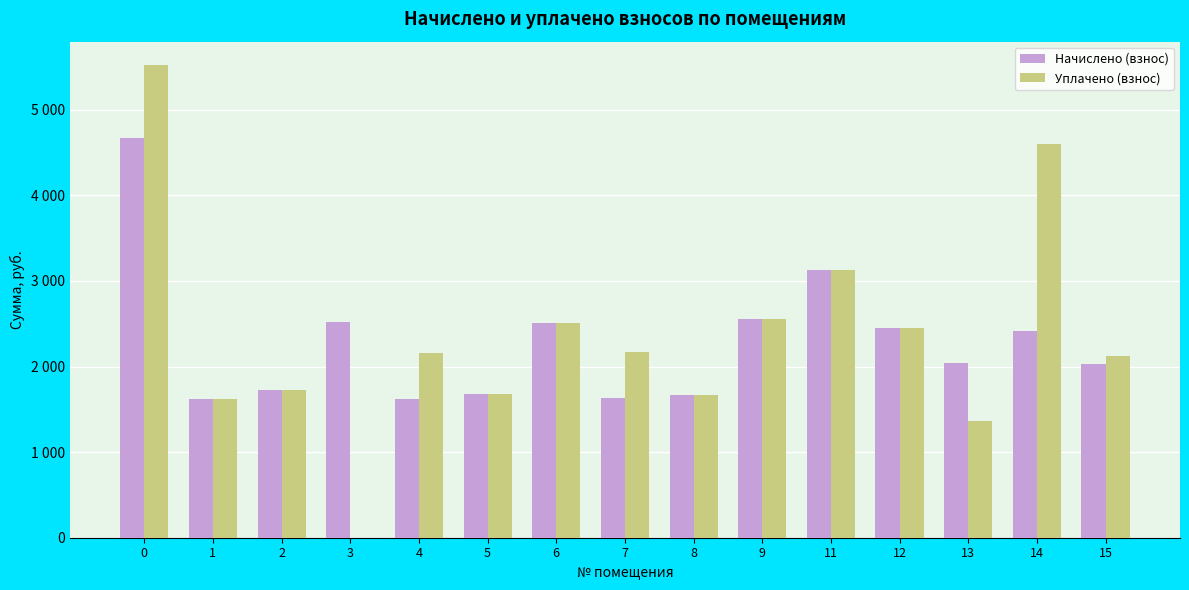

The value of Уплачено (взнос) at 12 is 4101.9. True or false?

False